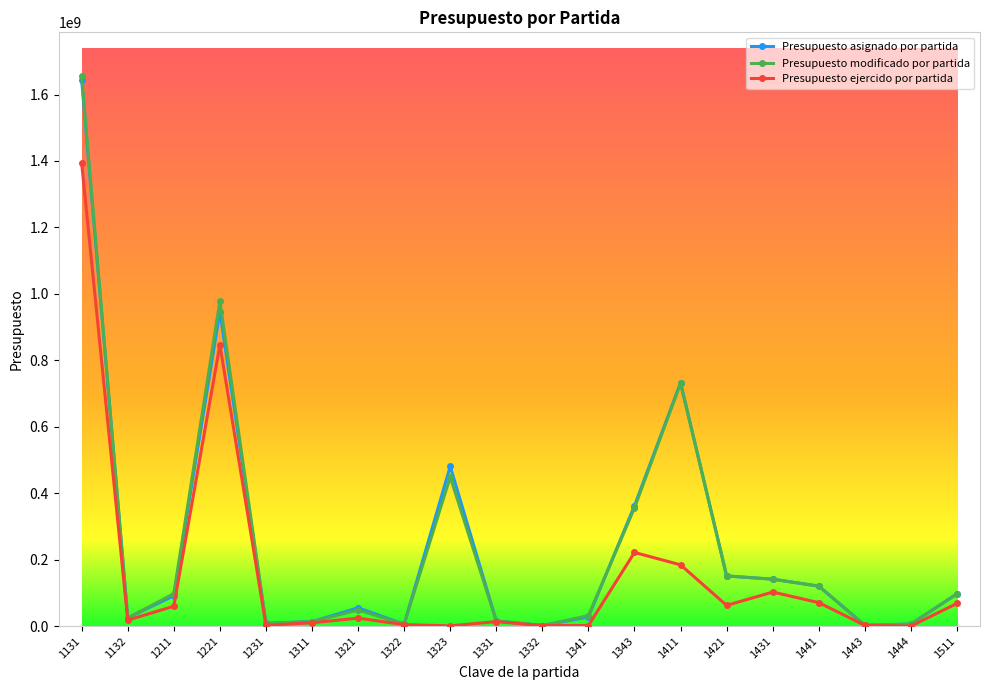

Does the chart display data point markers on the line(s)?

Yes